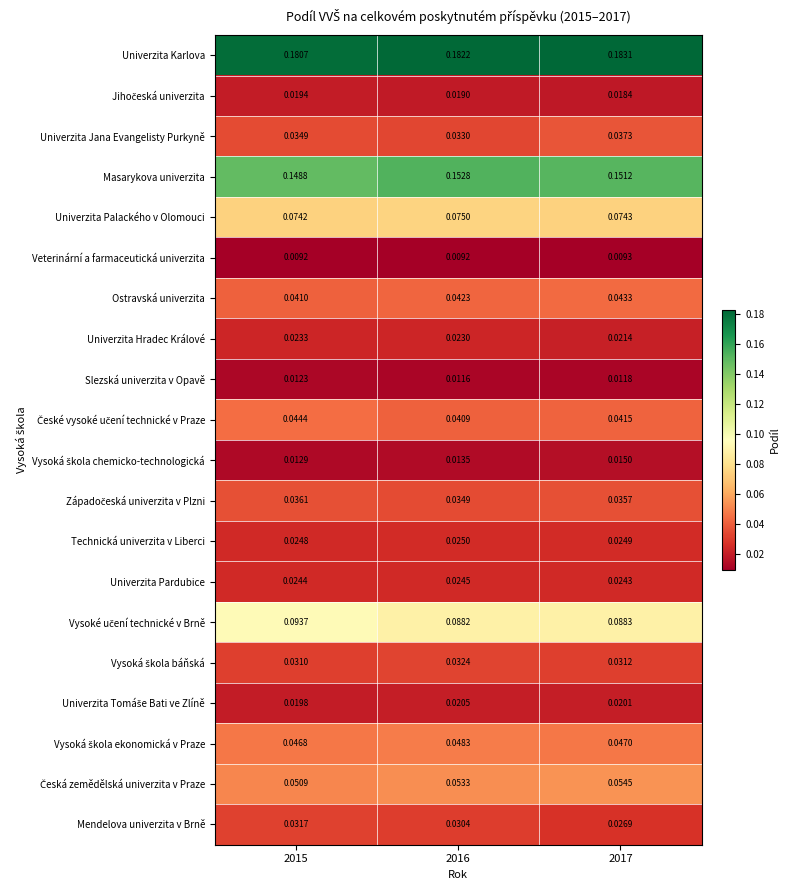

Which series has the largest total across all categories?

Univerzita Karlova